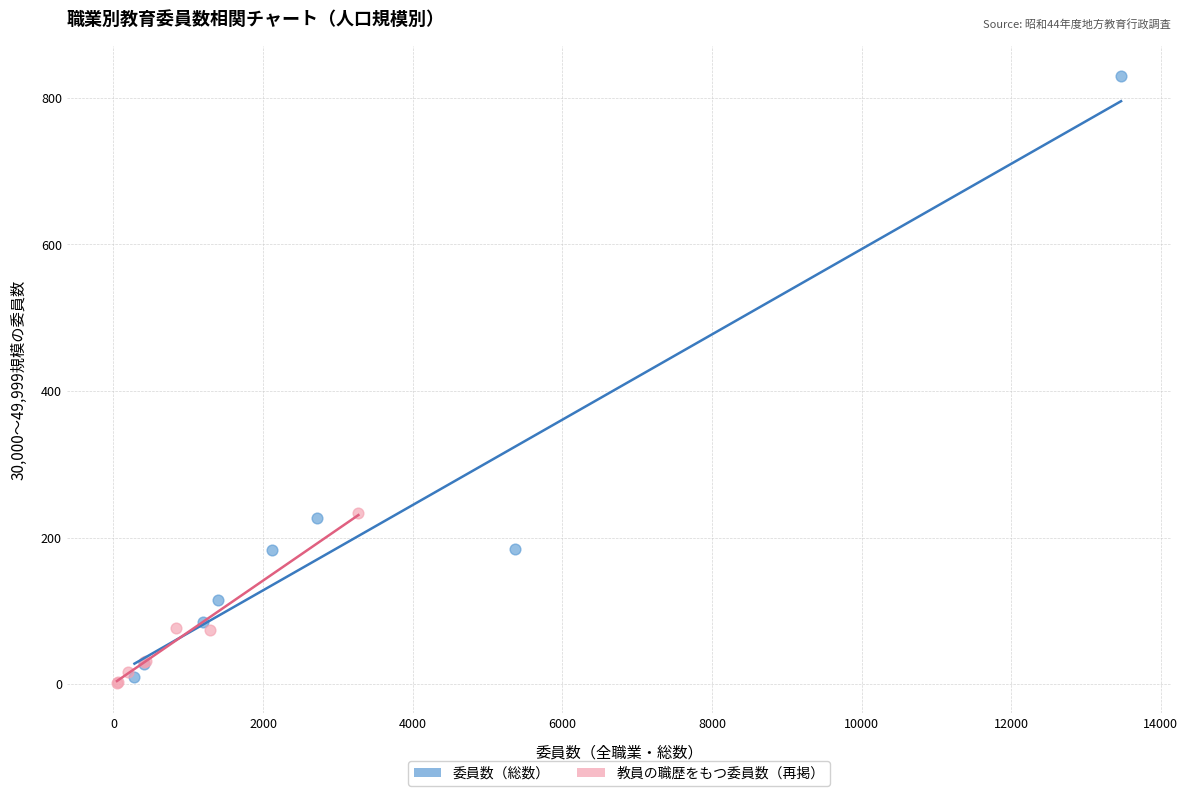

What are all the series names shown in the legend?

委員数（総数）, 教員の職歴をもつ委員数（再掲）